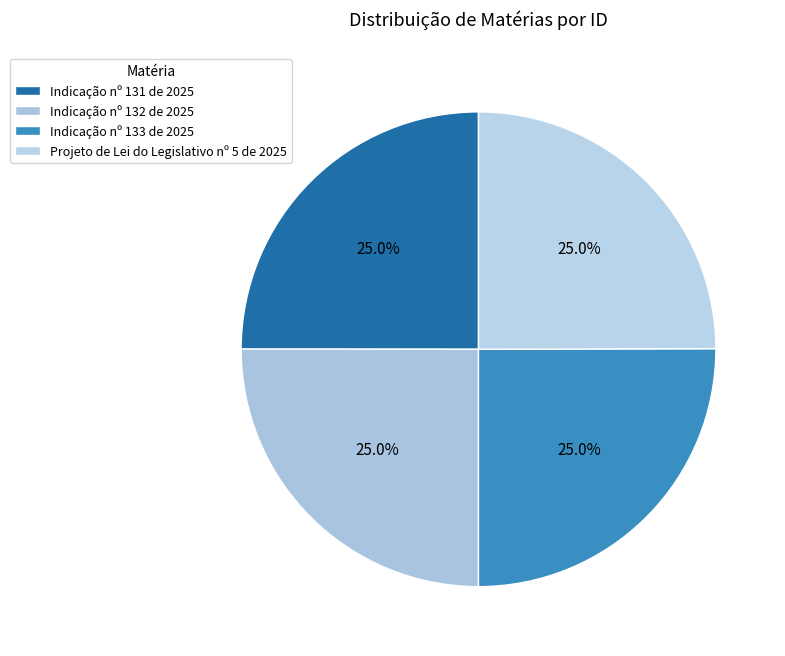

Combined, do Projeto de Lei do Legislativo nº 5 de 2025 and Indicação nº 132 de 2025 account for over 50%?

No